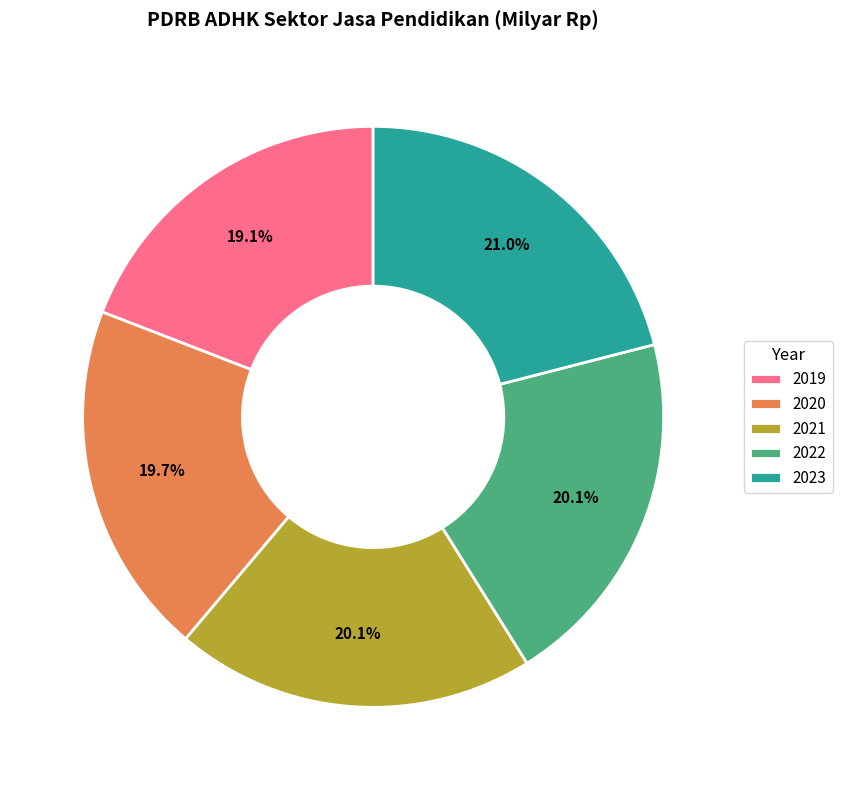

Does 2020 represent more than half of the total?

No